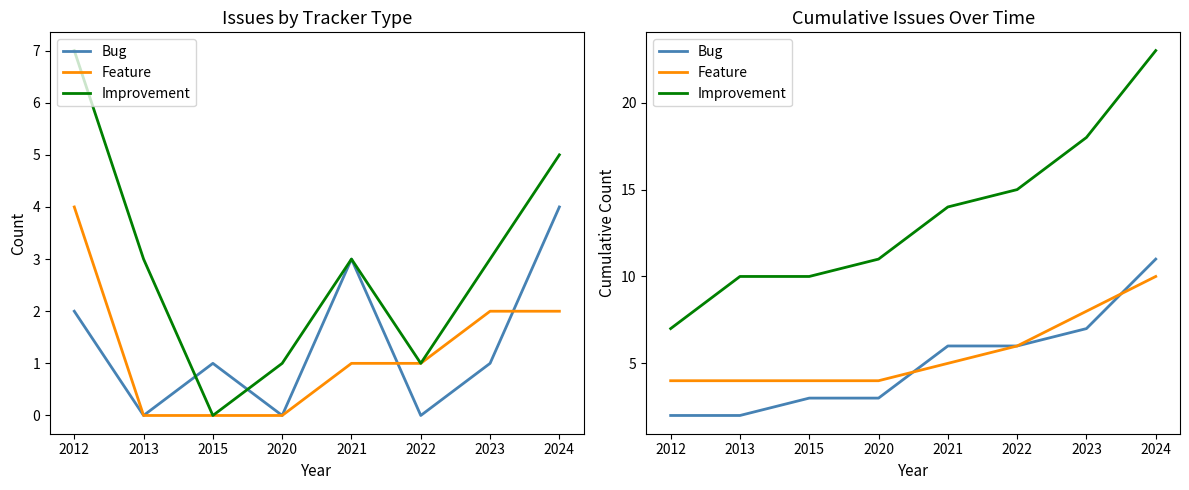

Count the number of data series in this chart.

3